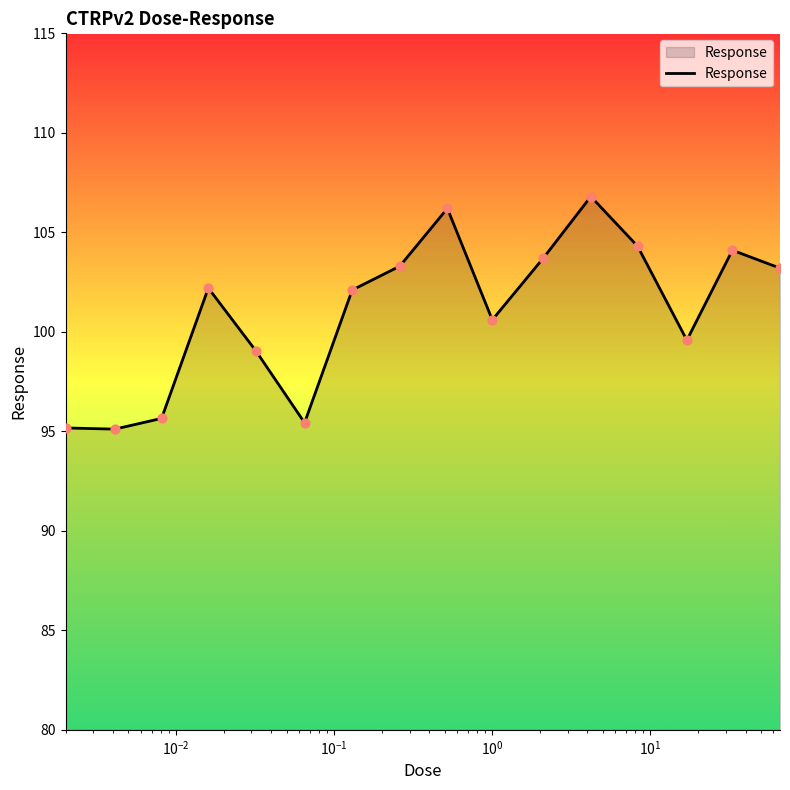

What is the maximum value shown in the chart?

106.8